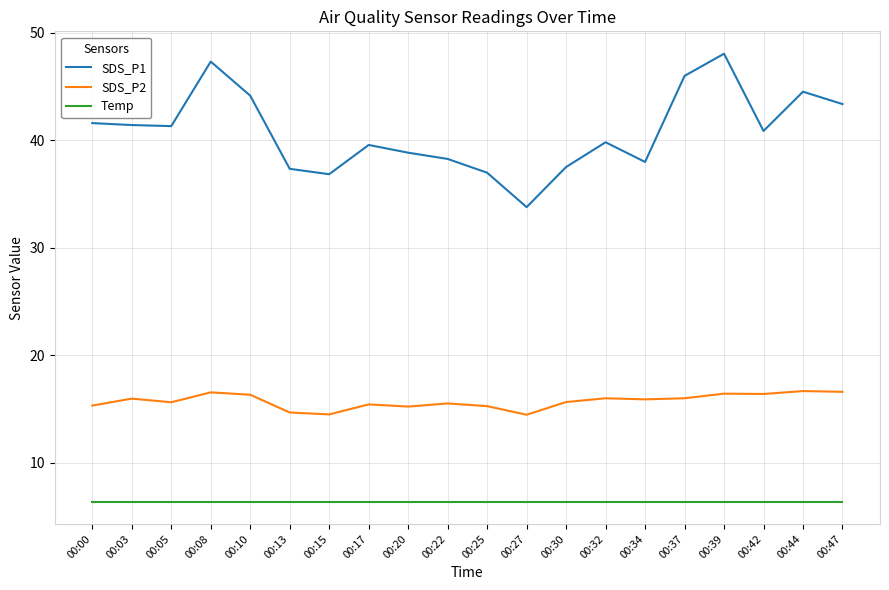

Which series has the largest total across all categories?

SDS_P1